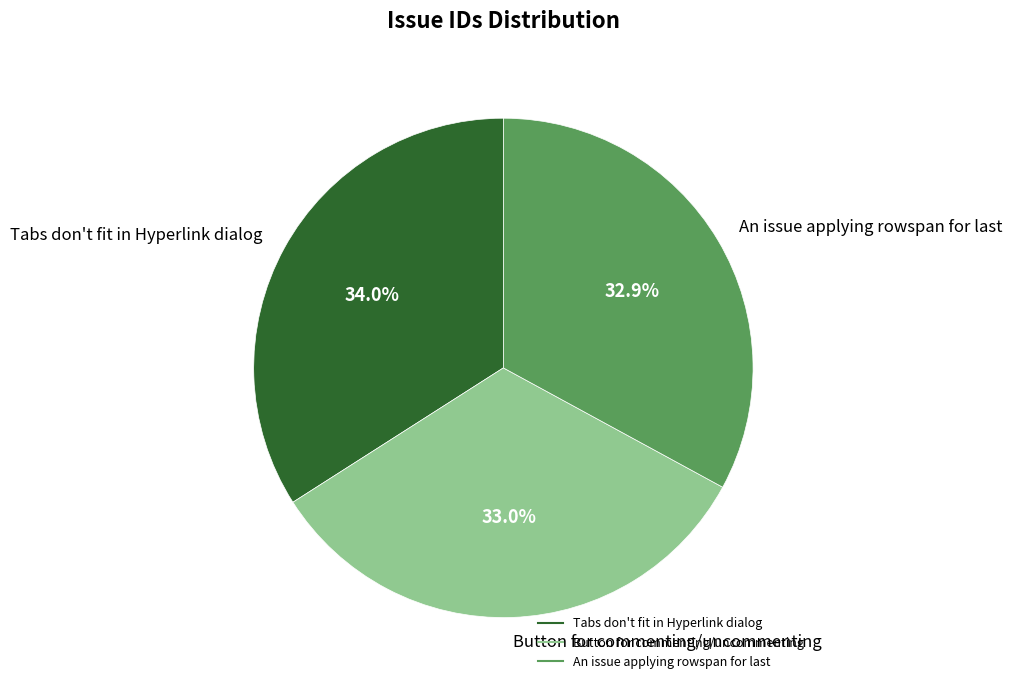

To the nearest percent, what is the average slice percentage?

33%